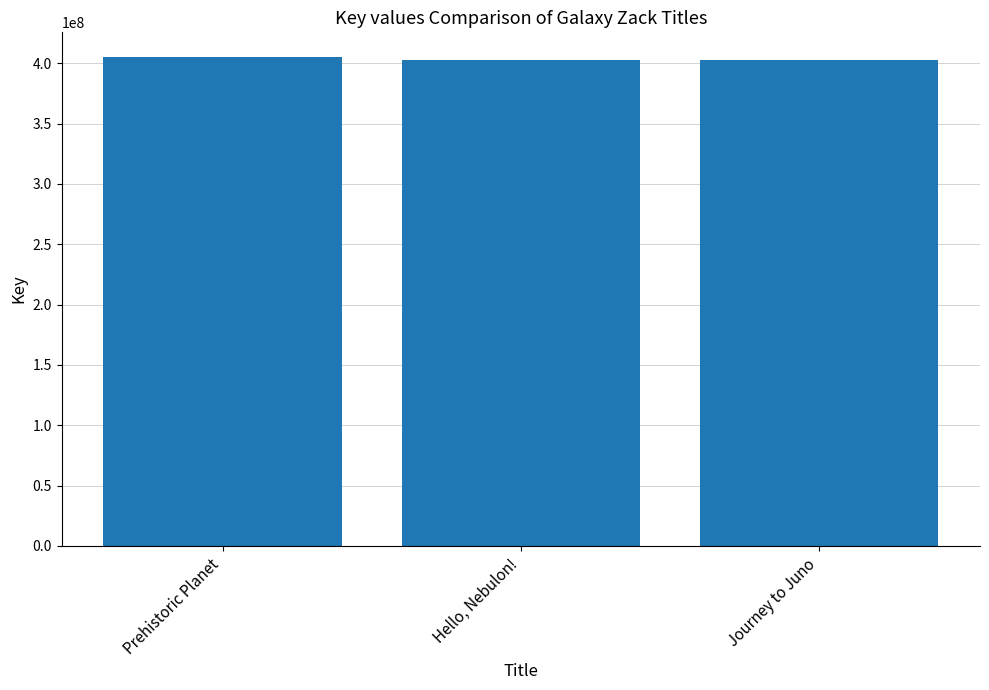

How many data points are less than 402598946?

1